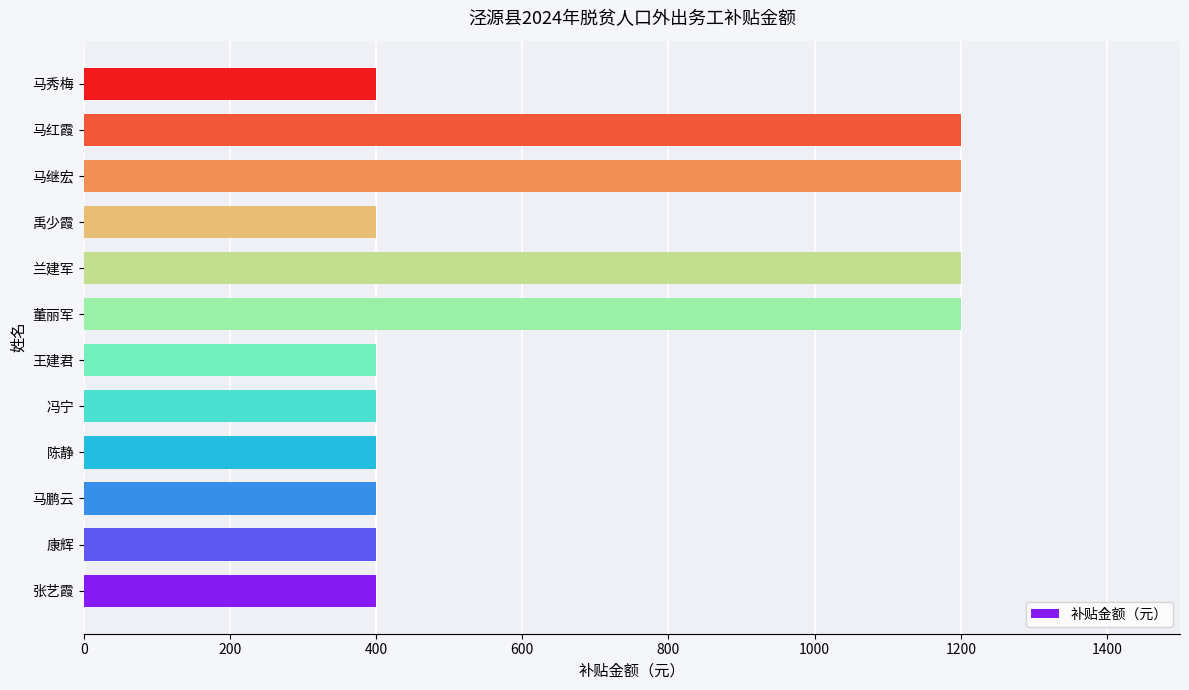

How many bars are there in total?

12